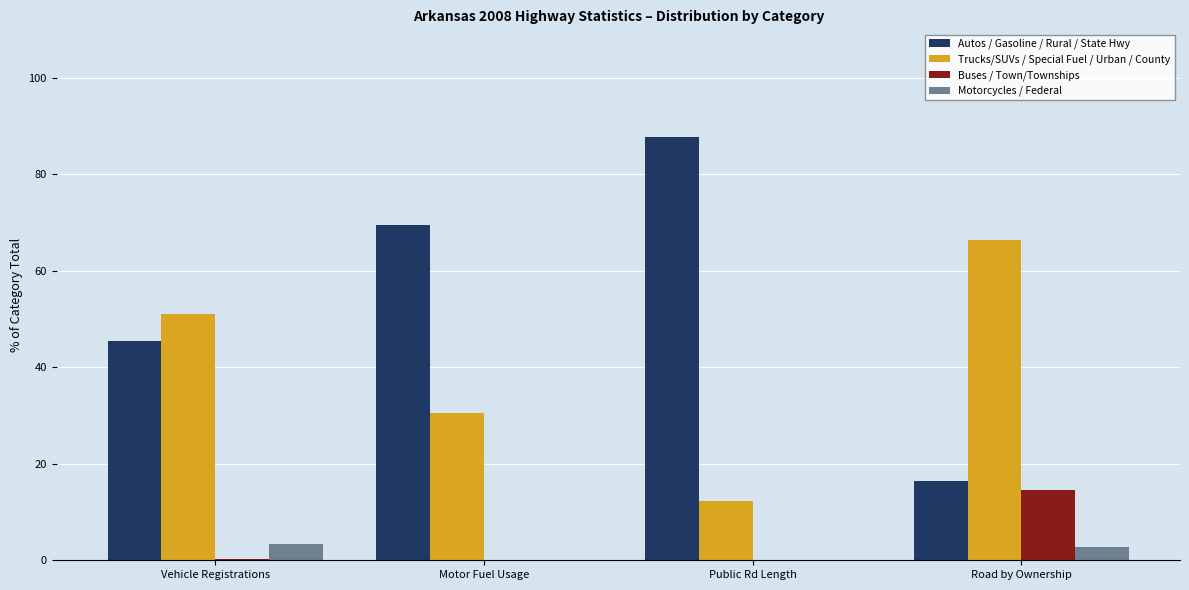

Where does the Autos / Gasoline / Rural / State Hwy series first go above 69?

Motor Fuel Usage